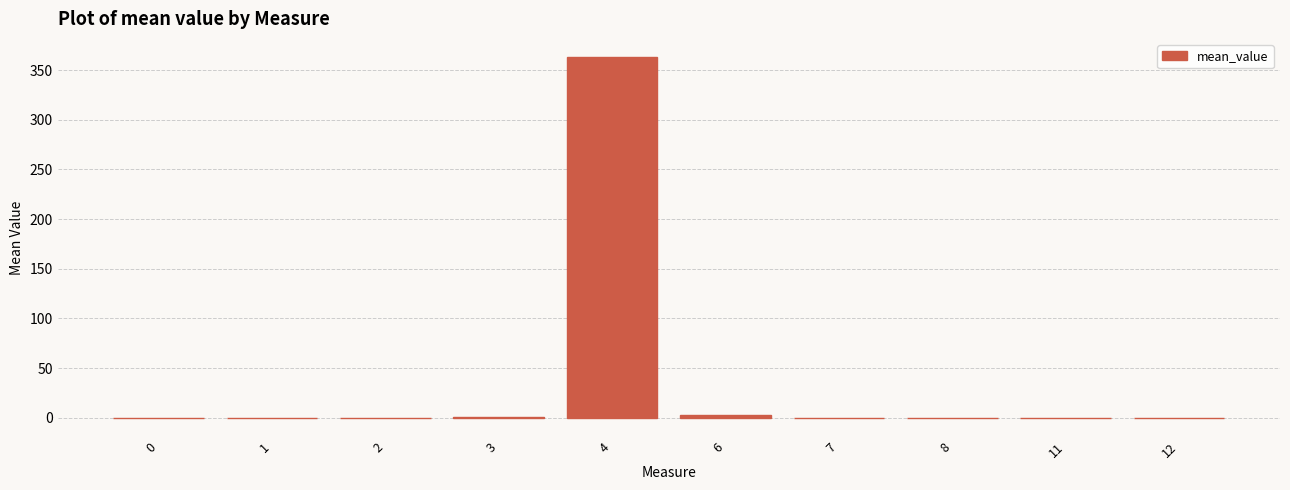

Count the number of categories in the chart.

10